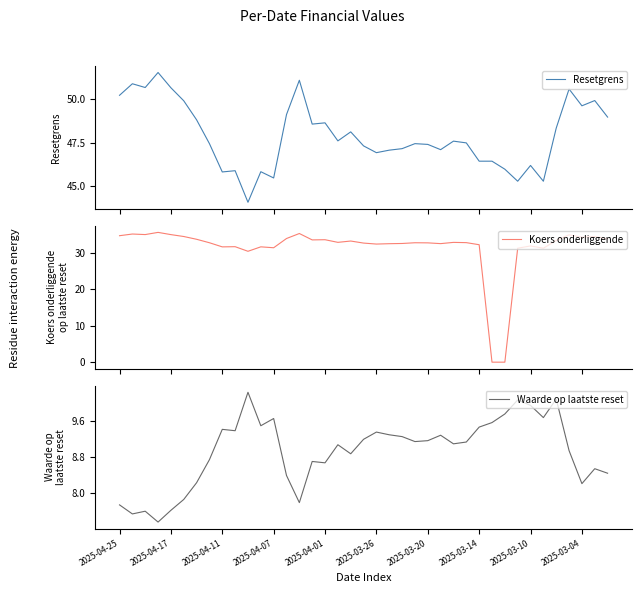

At which label does Waarde op laatste reset first exceed 9?

2025-04-11